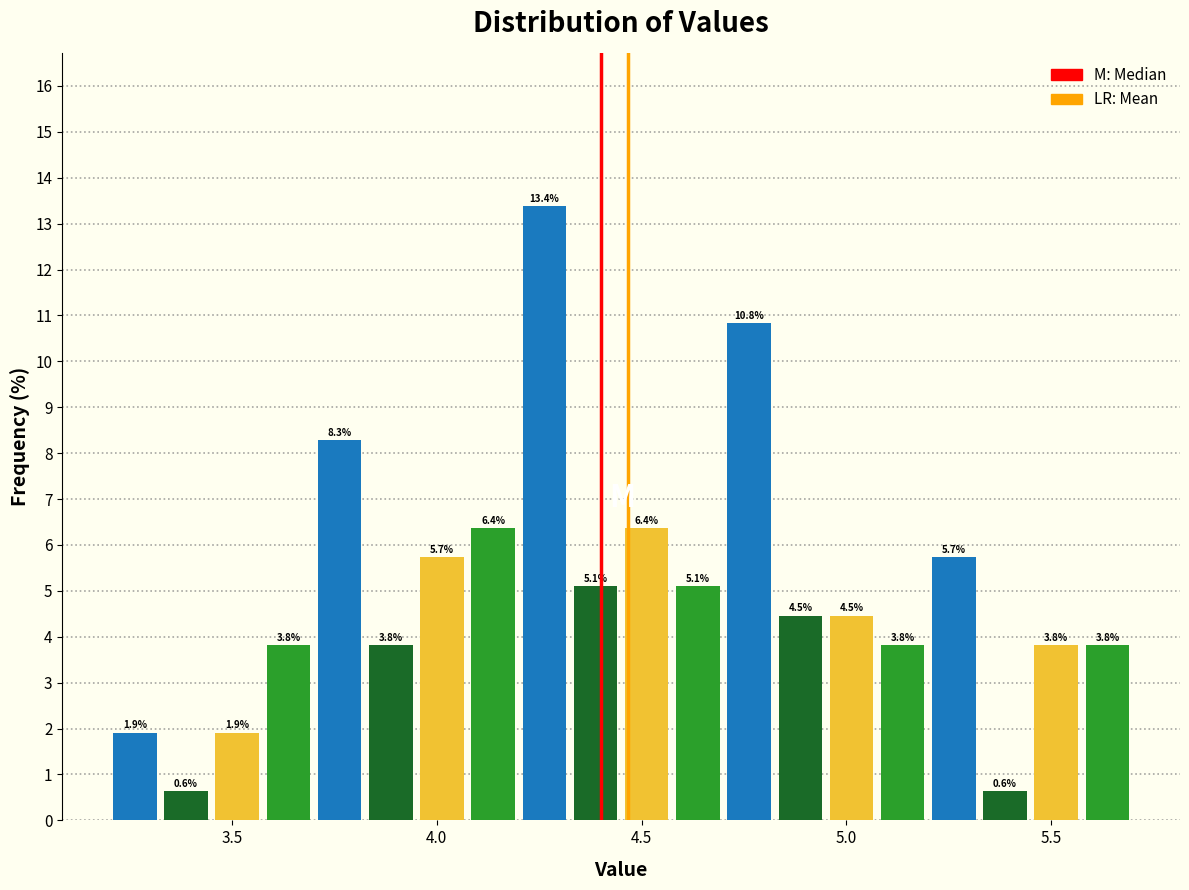

Read against the x-axis, roughly where is the centre of the tallest bar?

4.25